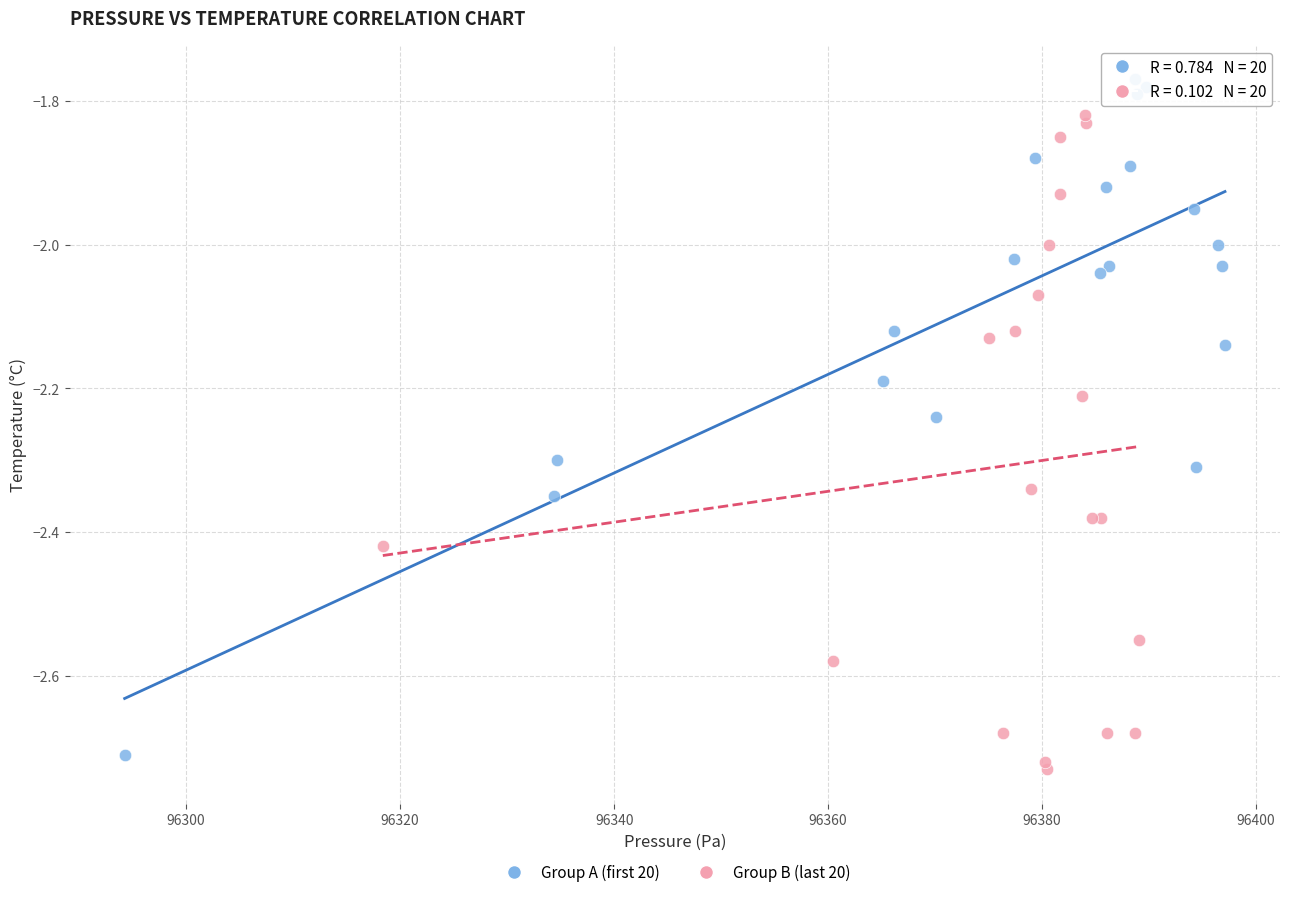

Which series reaches the minimum Y coordinate?

Group B (last 20)